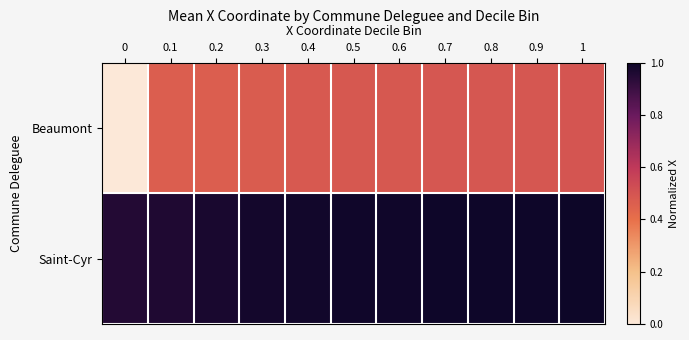

Which category has the highest value across all series?

1